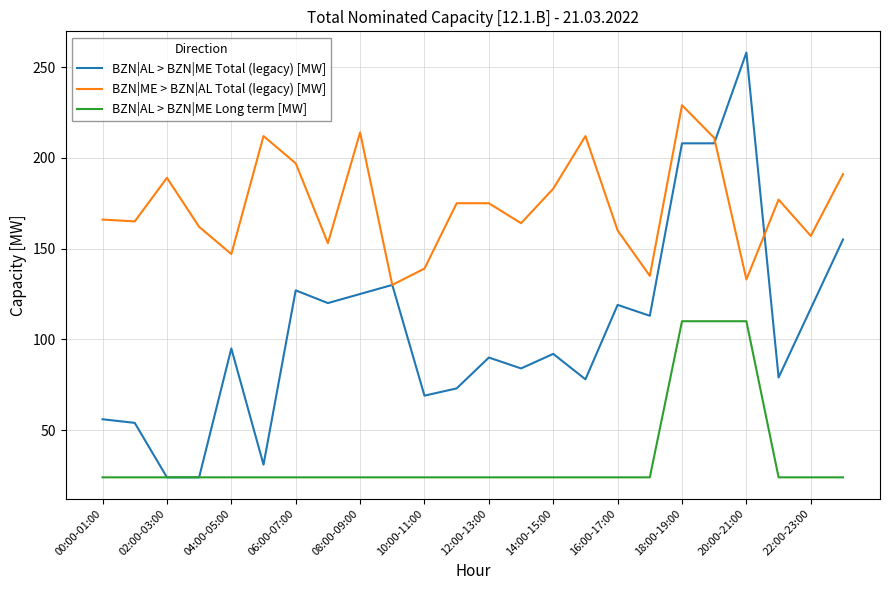

True or false: BZN|ME > BZN|AL Total (legacy) [MW] and BZN|AL > BZN|ME Long term [MW] intersect in this chart.

False